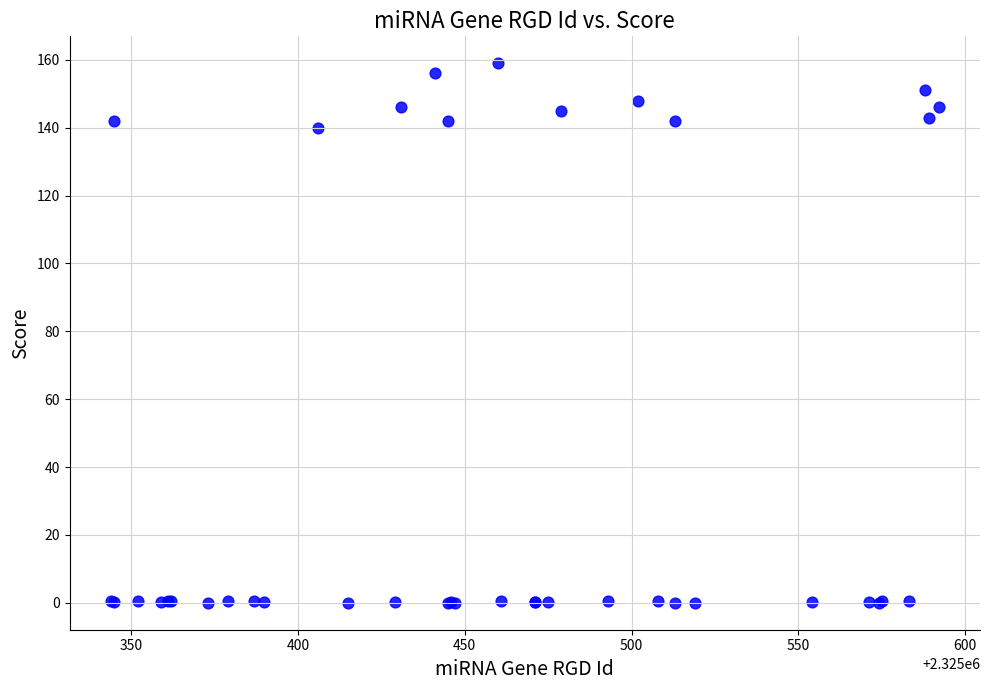

What Y value in the scatter plot is closest to 79?

140.0